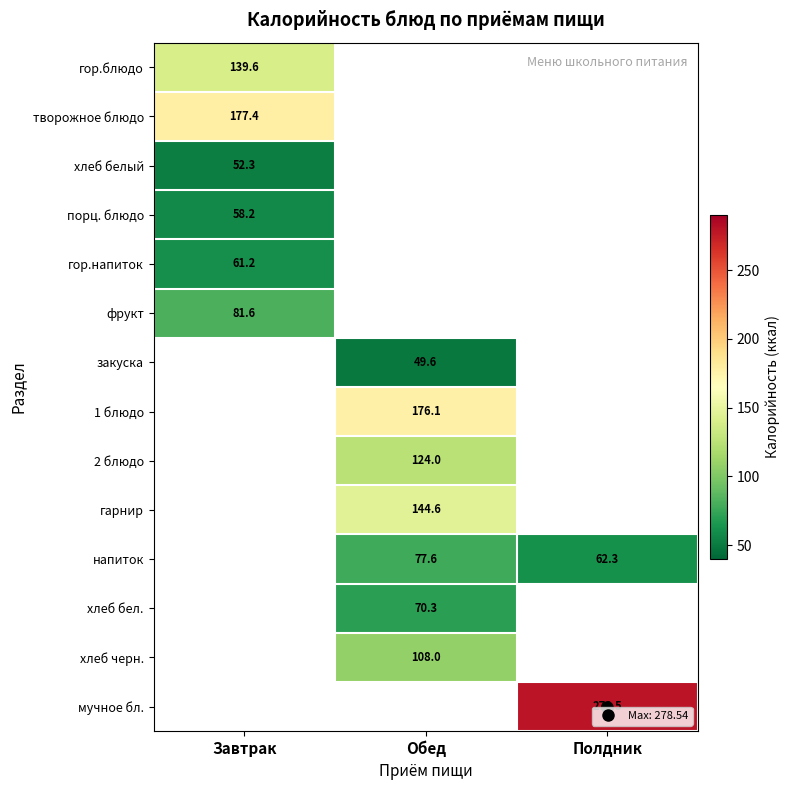

Which label corresponds to the smallest value in the chart?

Обед